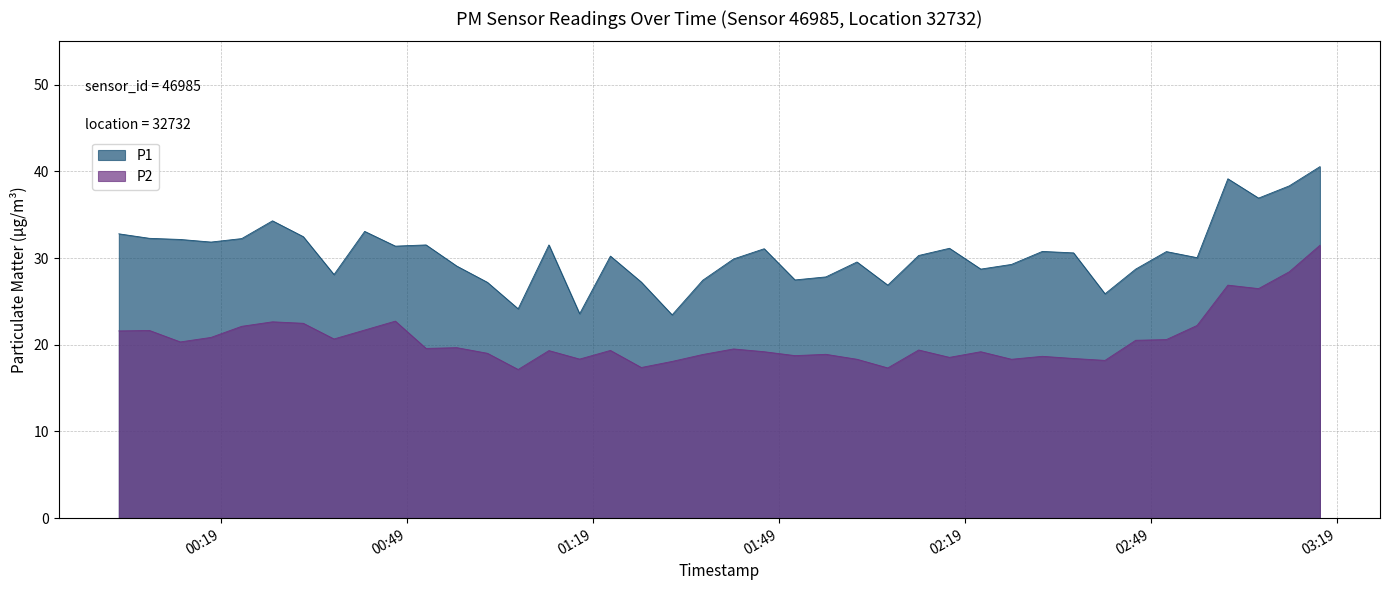

True or false: P2 and P1 cross at least once.

False